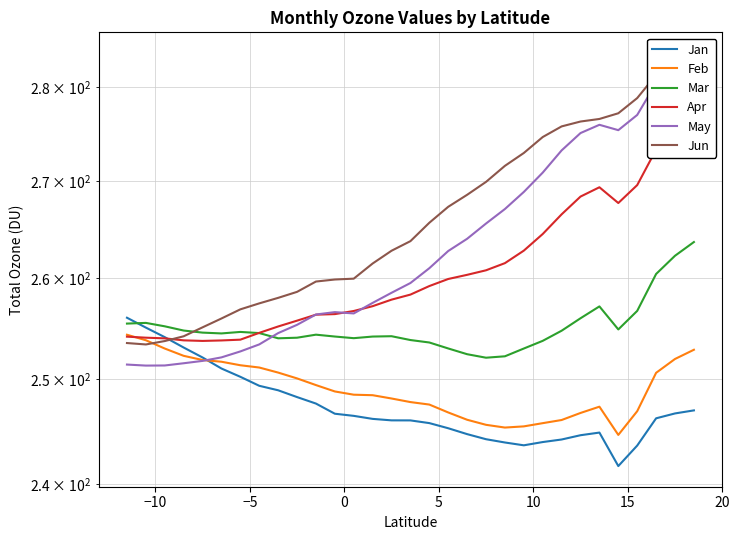

What is the sum of all Apr values?

8080.7